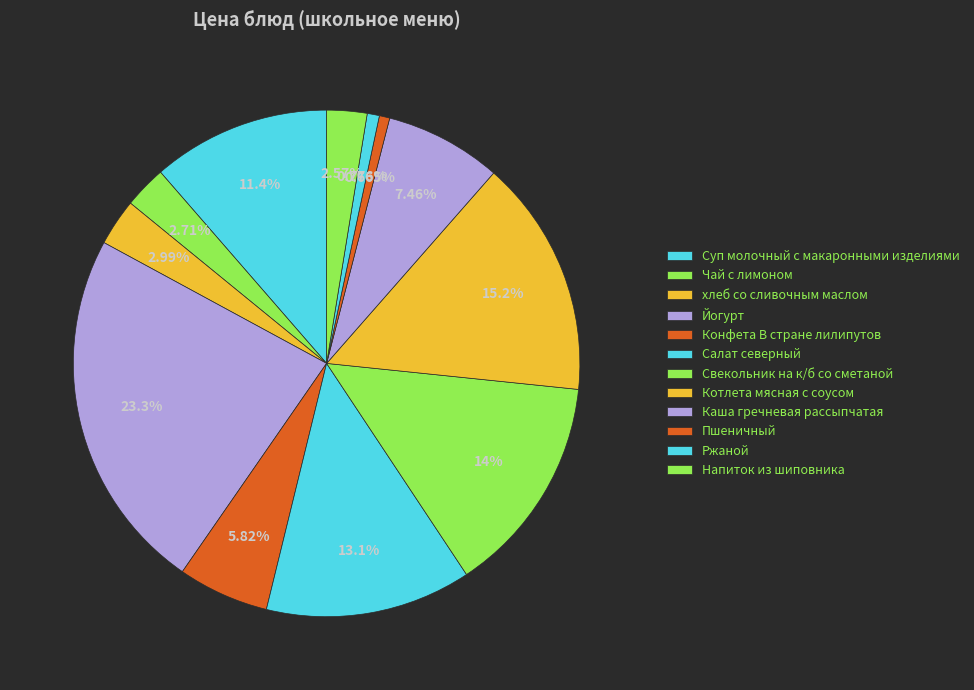

To the nearest percent, what is the average slice percentage?

8%